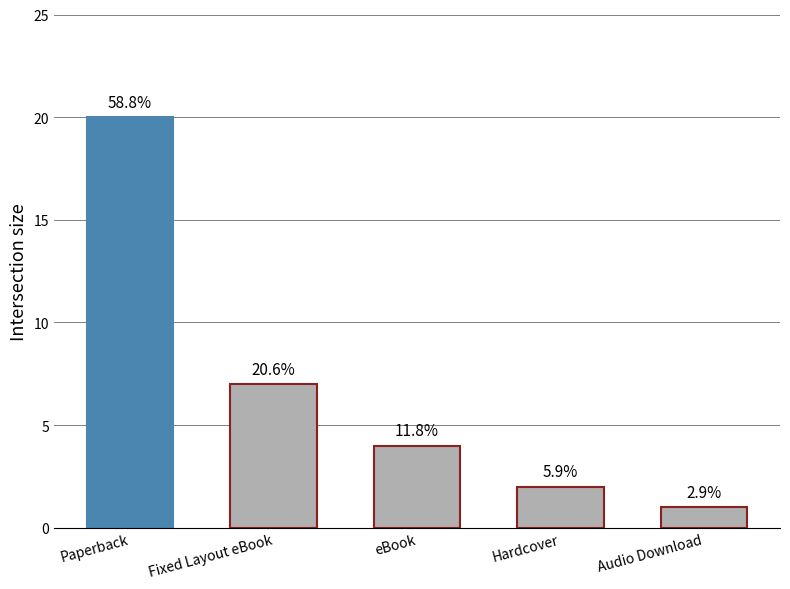

Reading right to left, what are all the values shown in this chart?

Audio Download=1	Hardcover=2	eBook=4	Fixed Layout eBook=7	Paperback=20